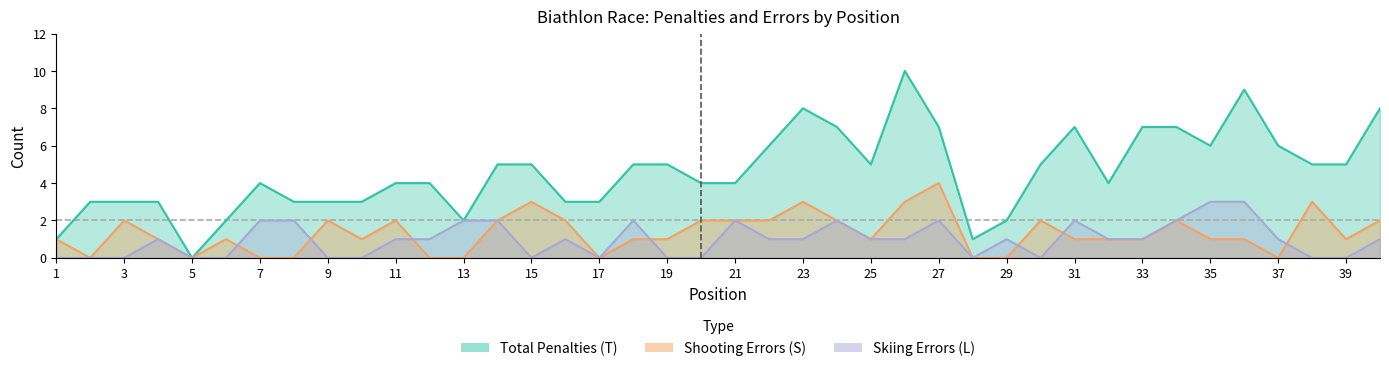

Is the value of Skiing Errors (L col5) at 40 greater than the value of Shooting Errors (S col6) at 7?

Yes